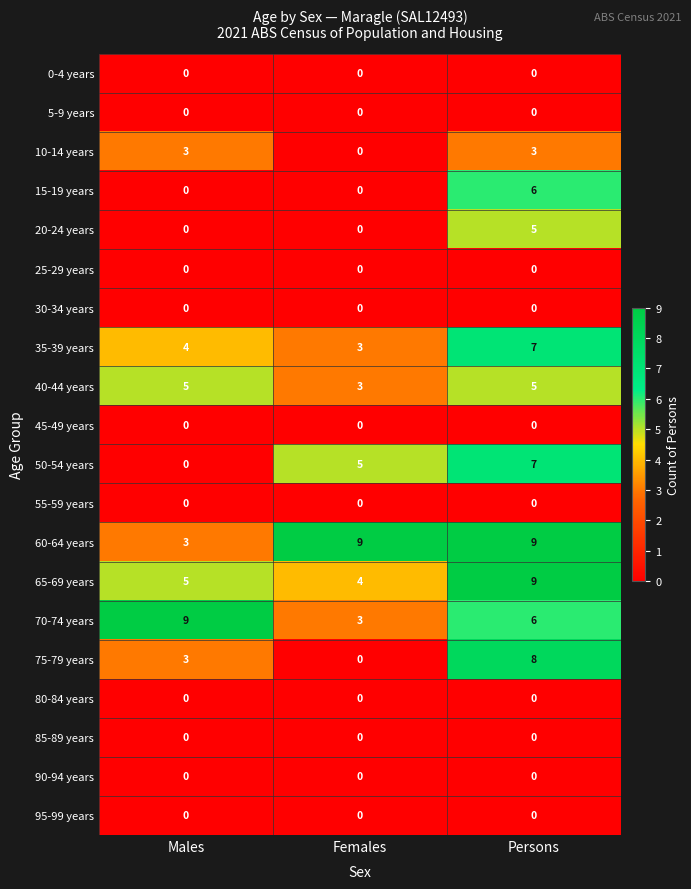

Which series has the widest spread of values?

75-79 years